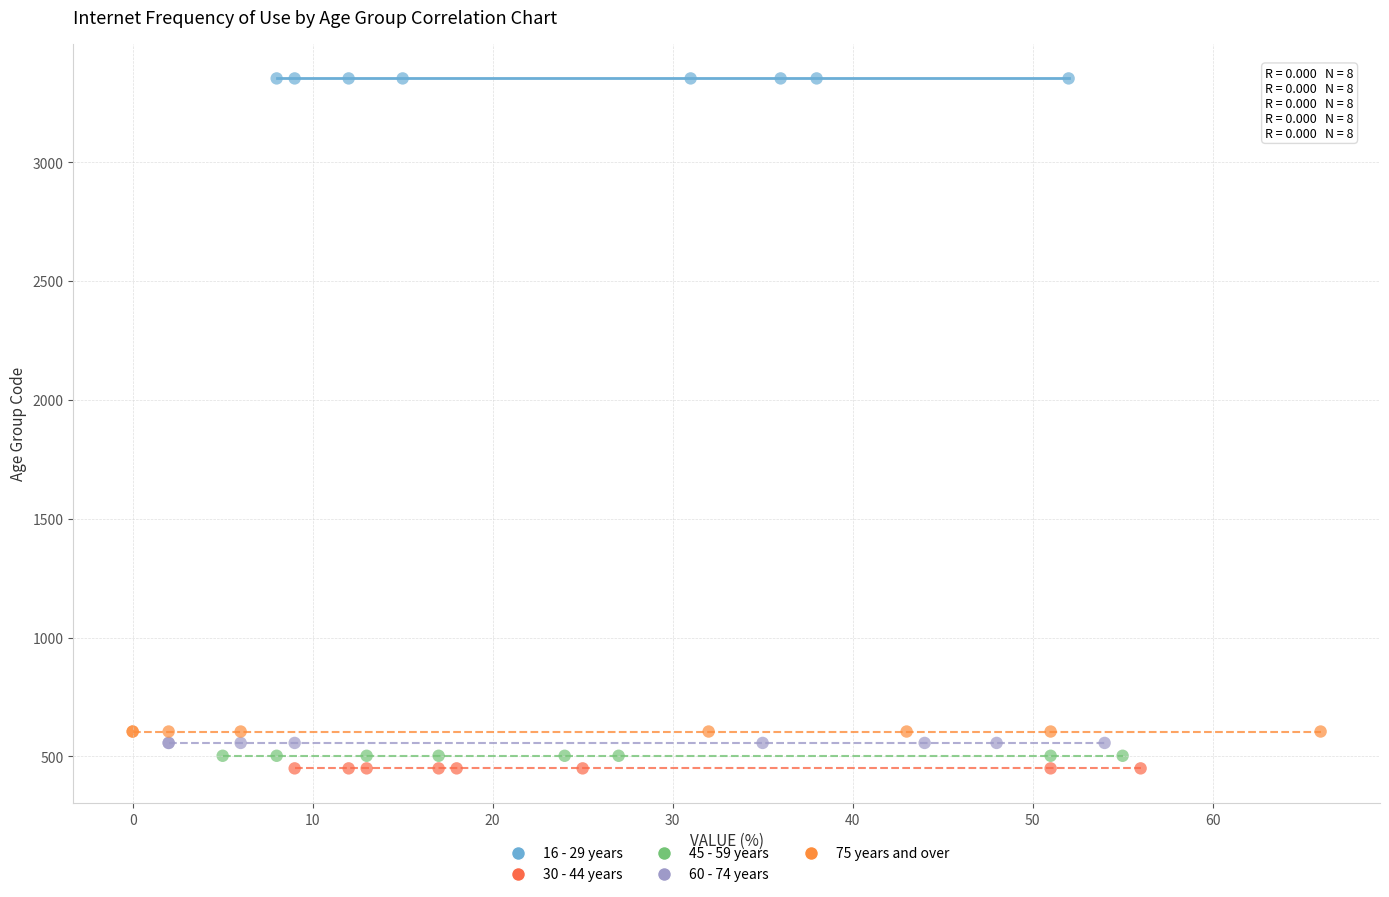

Which series reaches the maximum Y coordinate?

16 - 29 years